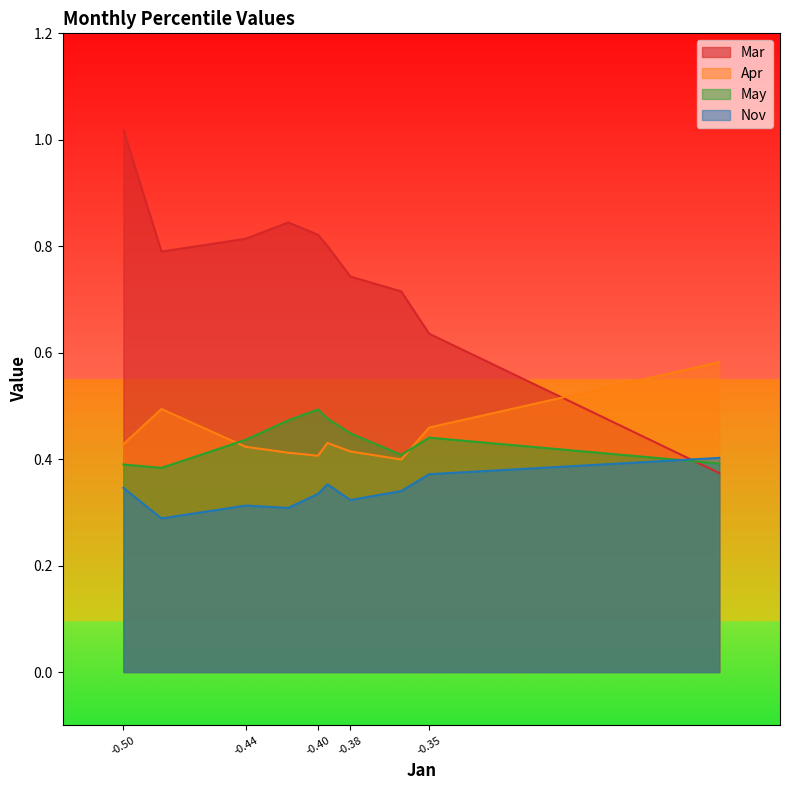

True or false: May has a value of 0.2 at -0.50.

False